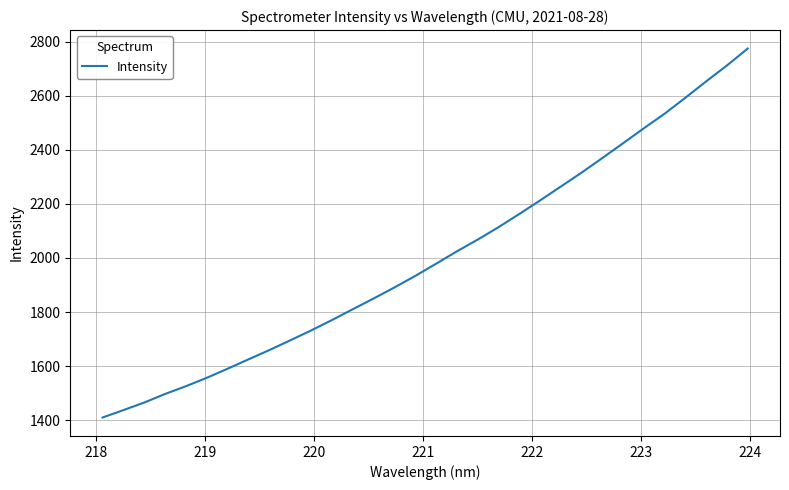

What is the maximum value shown in the chart?

2775.2